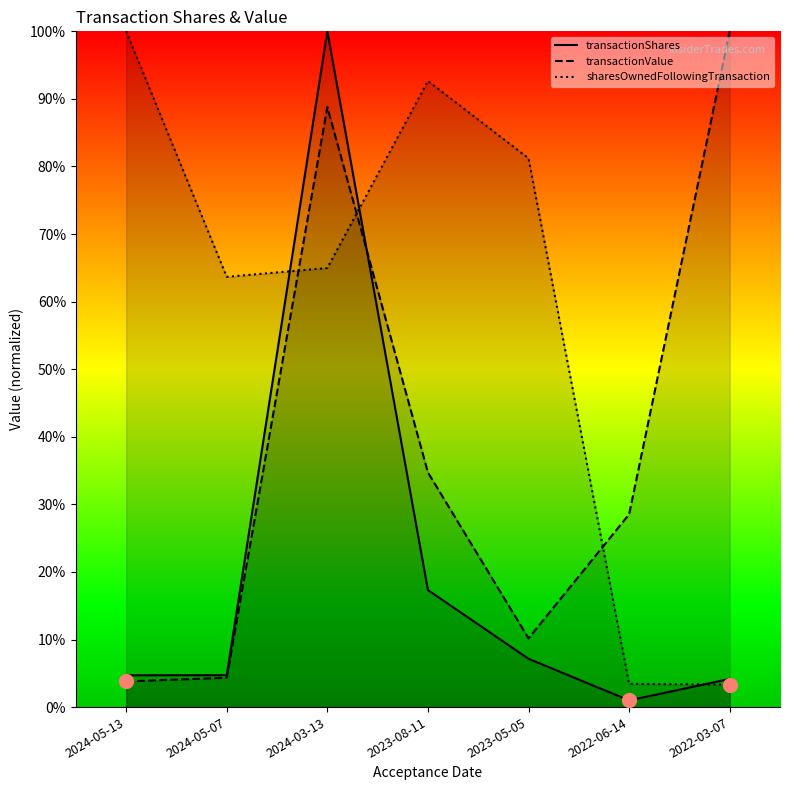

What is the difference between the transactionShares values at 2023-05-05 and 2022-06-14?

0.1